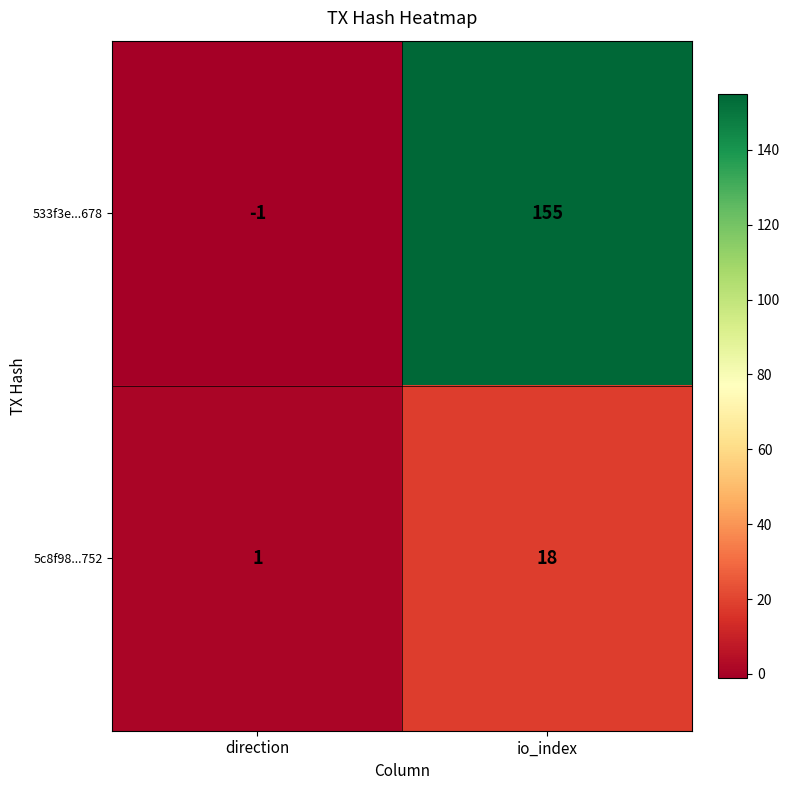

Between direction and io_index, which series saw the biggest shift?

533f3e...678